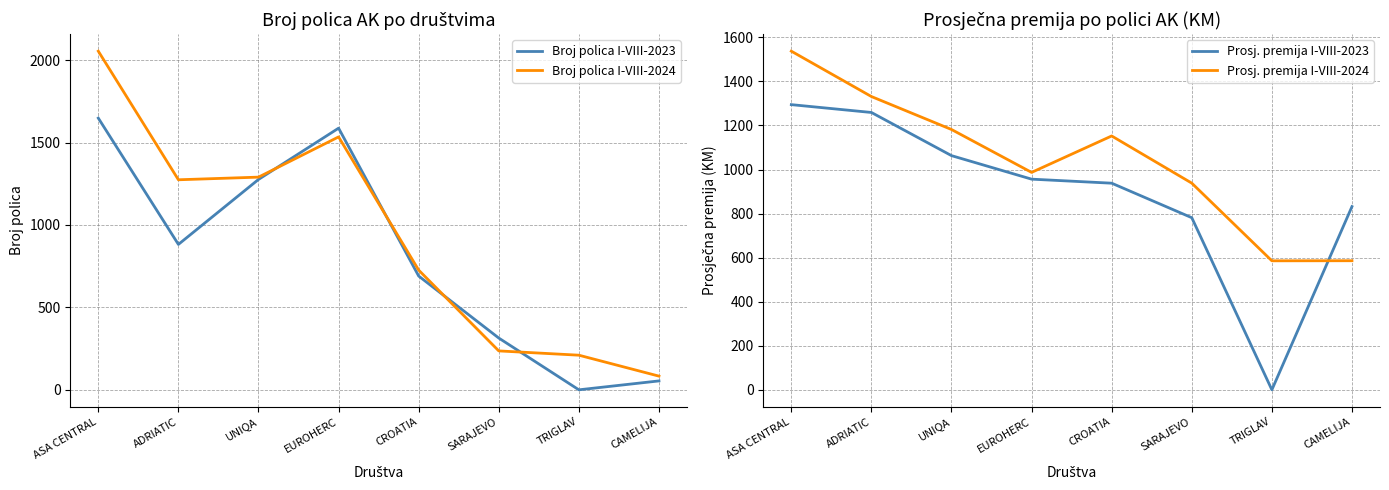

At which category does Prosj. premija I-VIII-2024 reach its first local valley?

EUROHERC